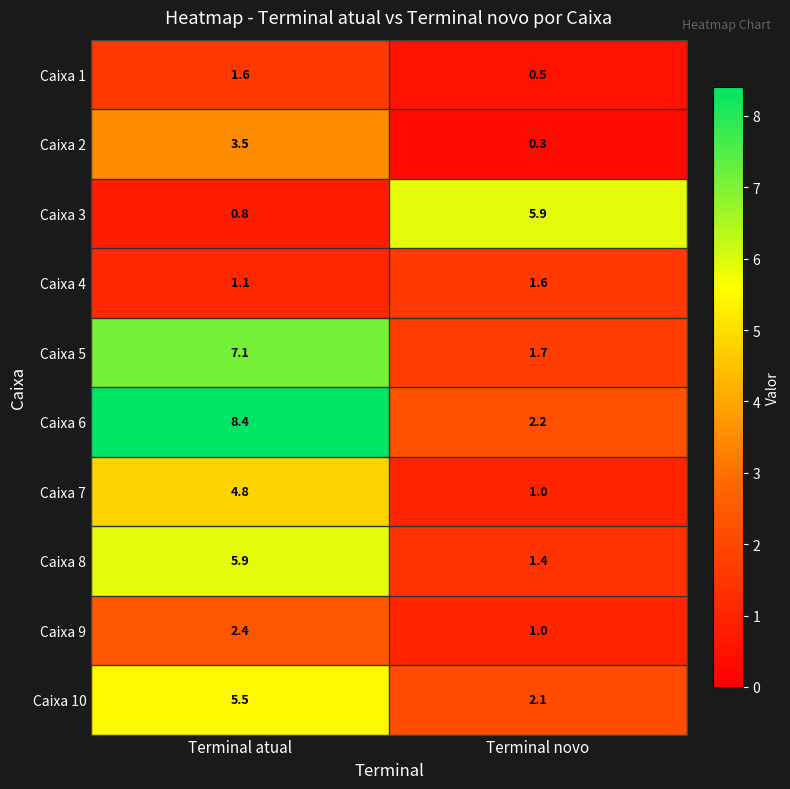

Which series changed the most between Terminal atual and Terminal novo?

Caixa 6